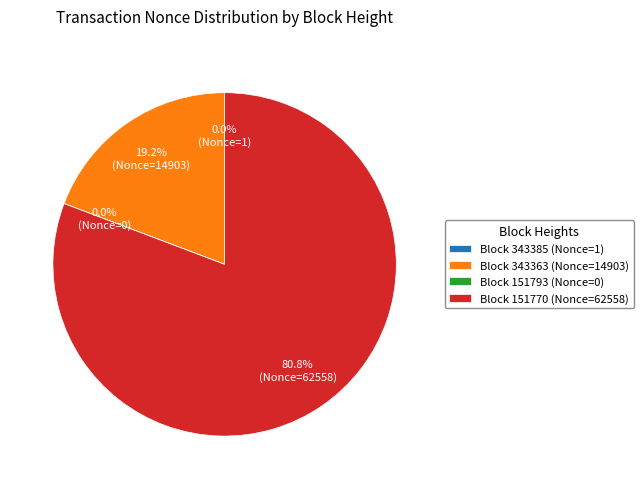

Which slice represents more than half of the pie?

Block 151770 (Nonce=62558)